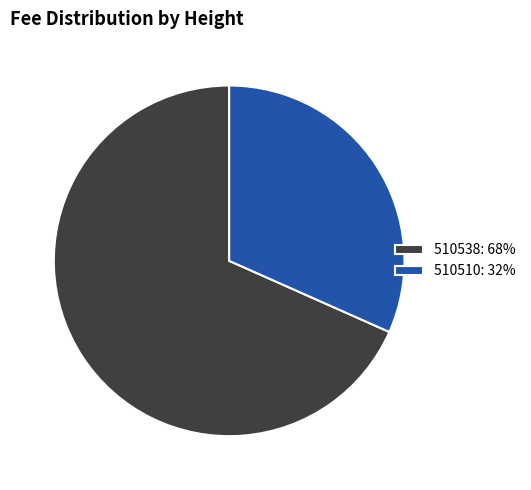

Is it true that 510510 is 25% of the pie?

False